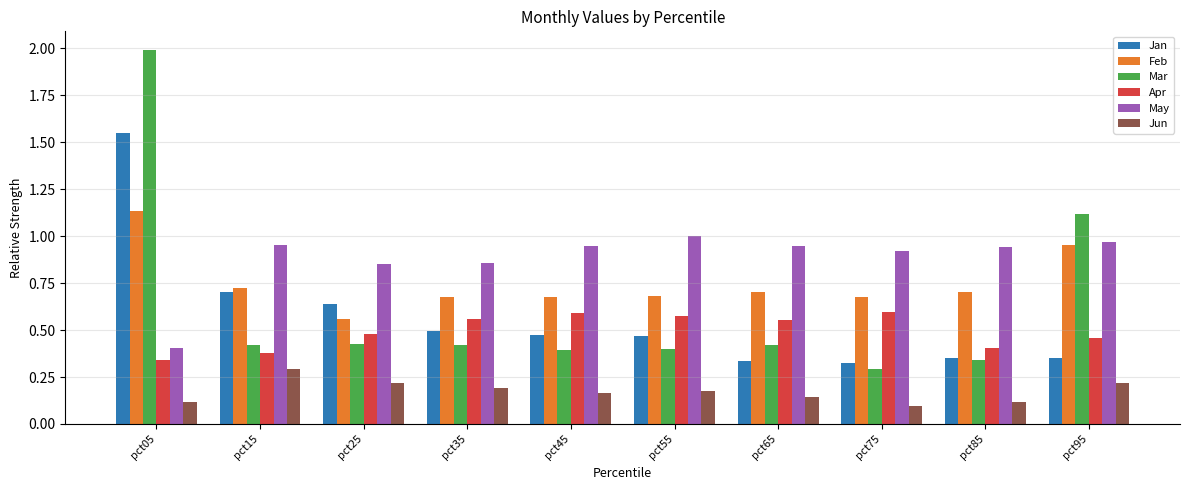

At which label is Feb closest to 0?

pct25